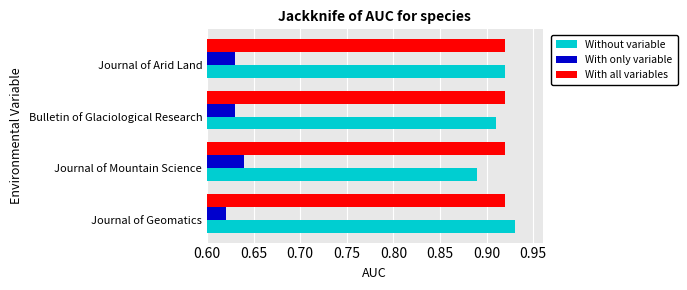

Where is Without variable nearest to the value 0?

Journal of Mountain Science